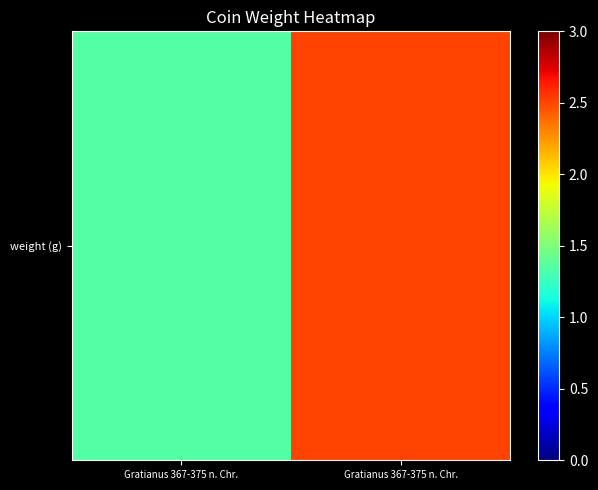

At which label does the data first exceed 2?

Gratianus 367-375 n. Chr.